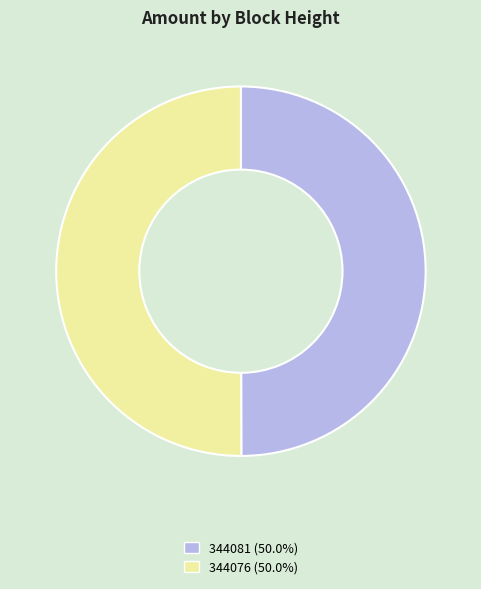

Approximately how many times larger is the value at 344081 compared to 344076?

1.0